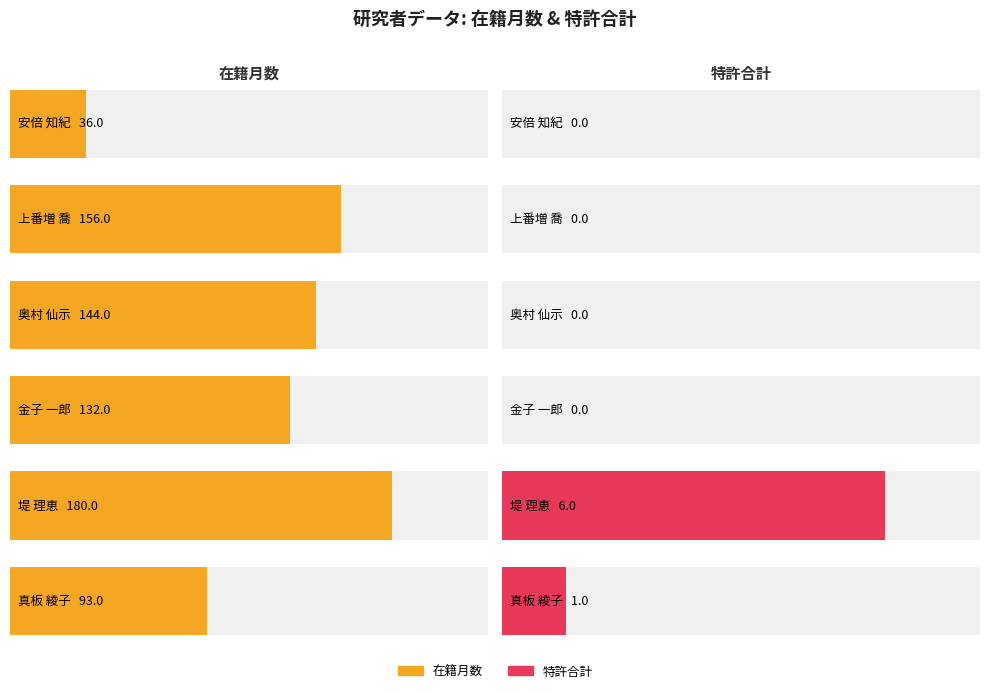

Reading left to right, transcribe all the data shown in this chart.

在籍月数: 36	156	144	132	180	93
特許合計: 0	0	0	0	6	1